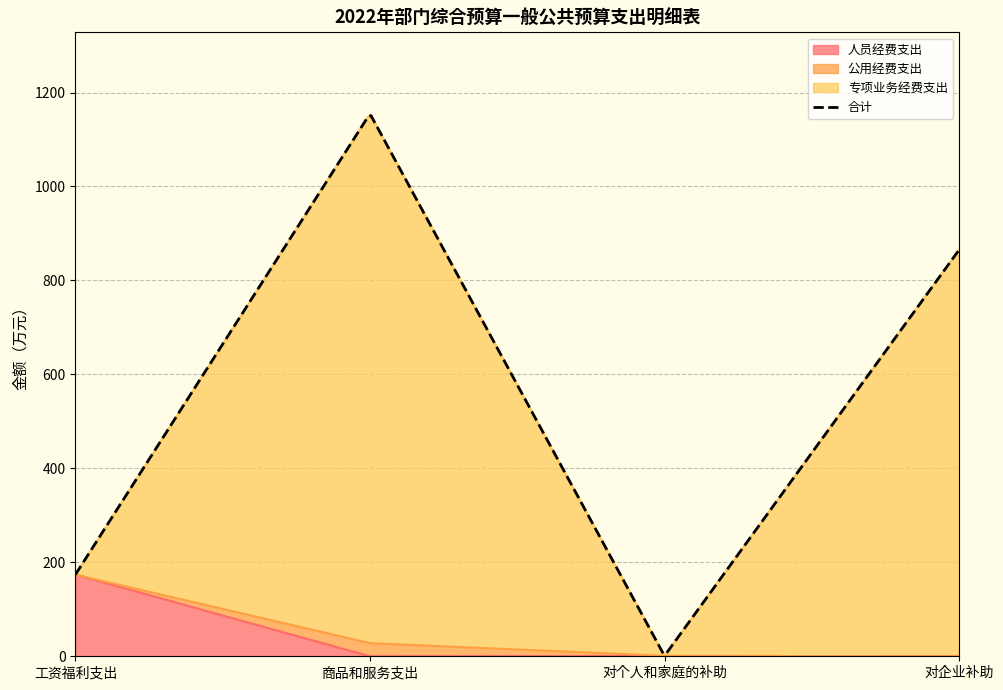

Reading left to right, what are all the values shown in this chart?

合计: 工资福利支出=173.8	商品和服务支出=1154.9	对个人和家庭的补助=0.8	对企业补助=865.0
人员经费支出: 工资福利支出=173.8	商品和服务支出=0.0	对个人和家庭的补助=0.8	对企业补助=0.0
公用经费支出: 工资福利支出=0.0	商品和服务支出=28.0	对个人和家庭的补助=0.0	对企业补助=0.0
专项业务经费支出: 工资福利支出=0.0	商品和服务支出=1126.9	对个人和家庭的补助=0.0	对企业补助=865.0